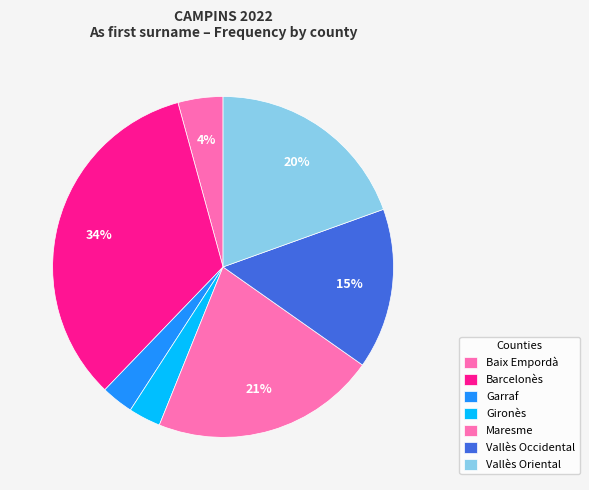

Combined, do Gironès and Baix Empordà account for over 50%?

No